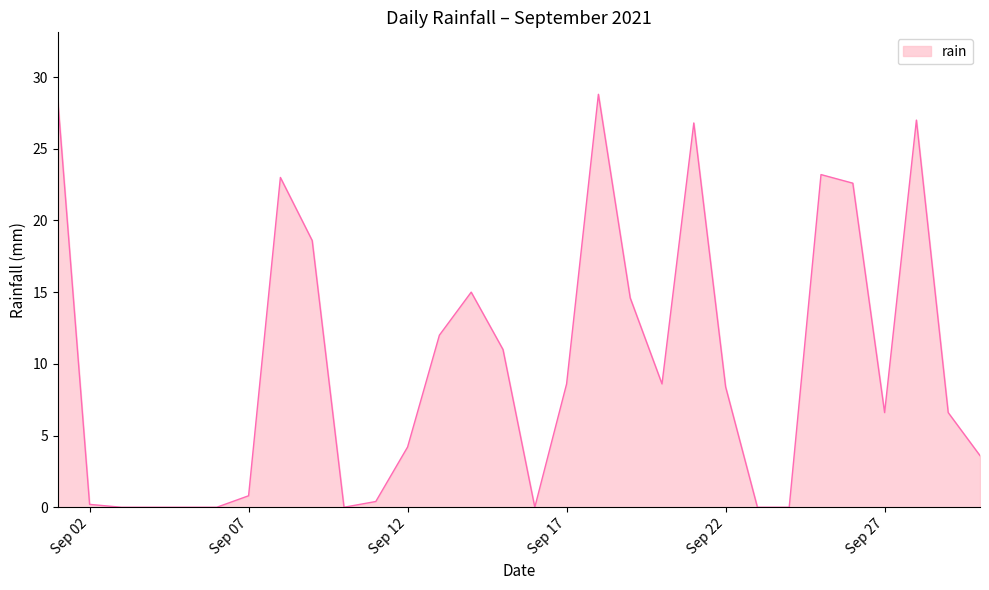

What is the maximum value shown in the chart?

28.8